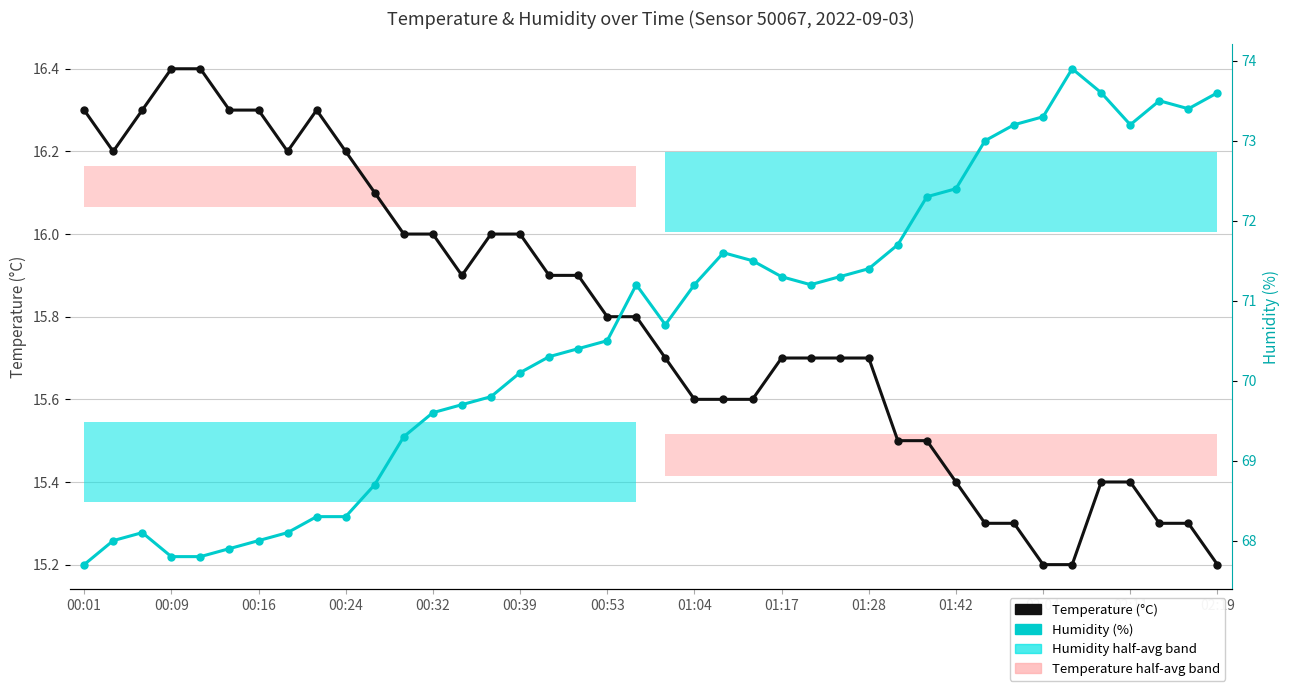

Which series has the widest spread of values?

Humidity (%)